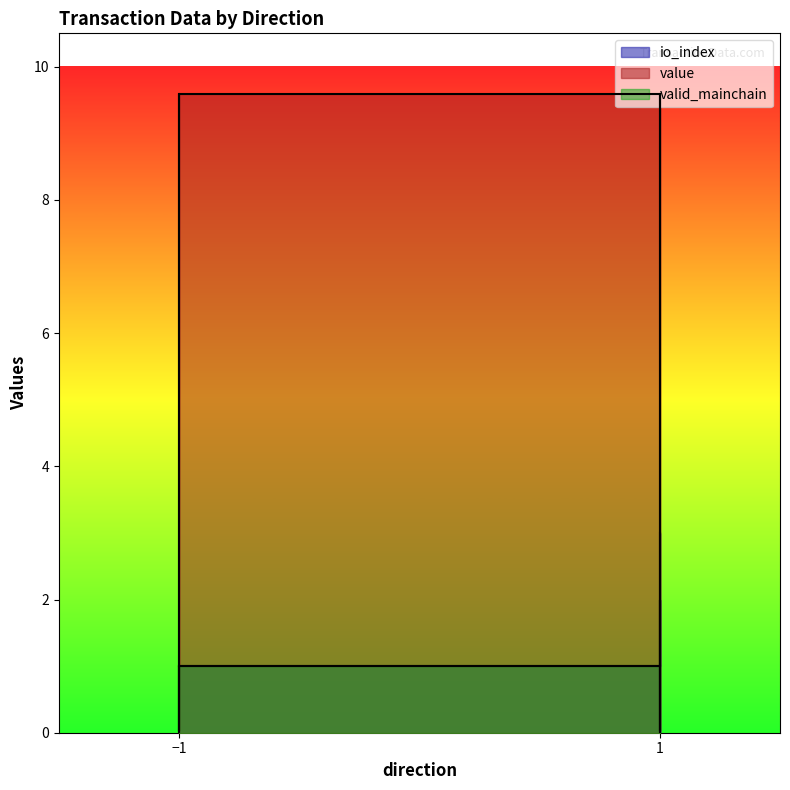

Where does the value series first go above 9?

-1